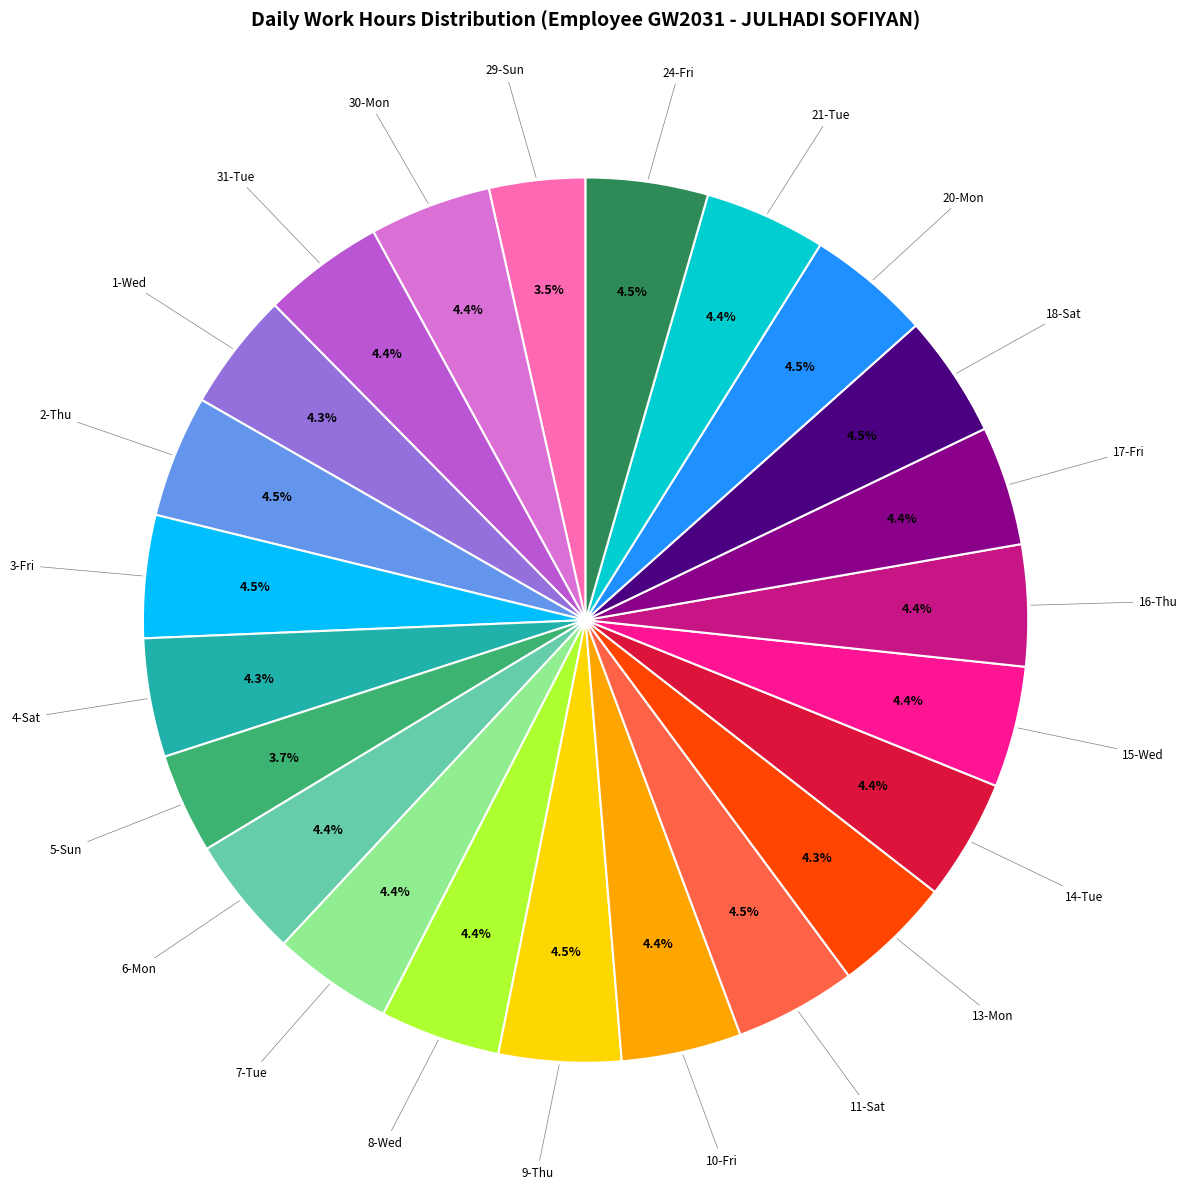

Is there a majority slice in this chart?

No